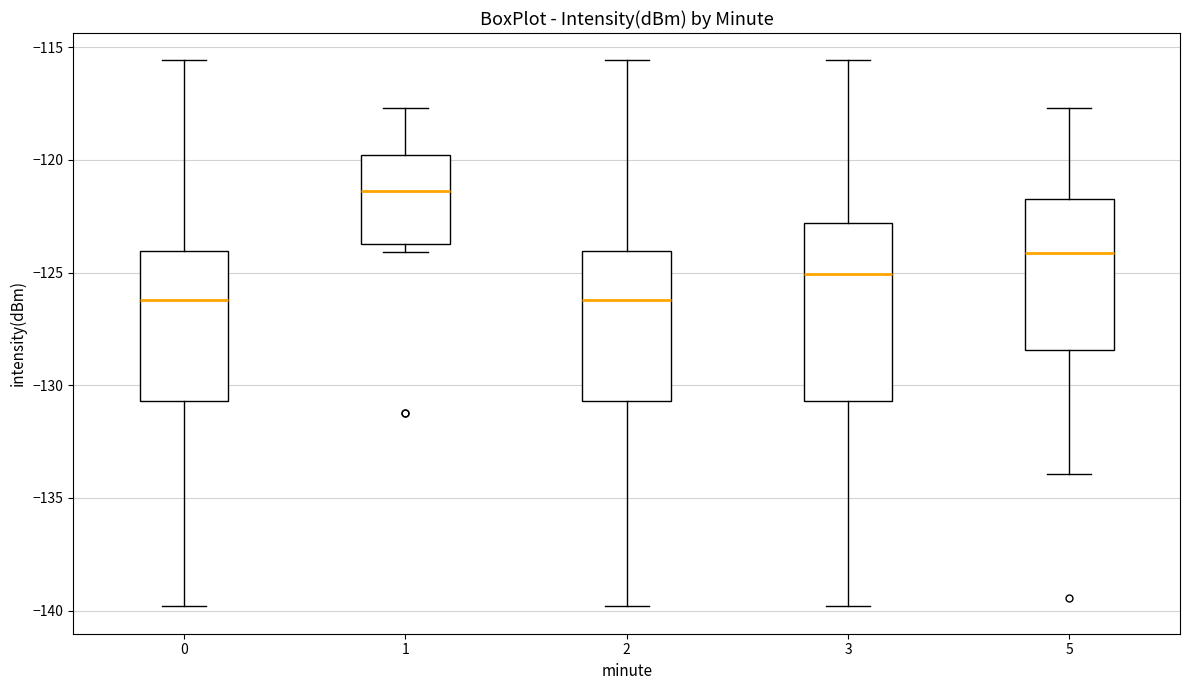

Reading left to right, read every box against the y-axis: the position of its median line, the range the box covers, and the ends of its whiskers. The values are not printed on the chart, so give them approximately, as read against the axis.

0: median -126.0, box -130.5 to -124.0, whiskers -140.0 to -115.5
1: median -121.5, box -123.5 to -120.0, whiskers -124.0 to -117.5
2: median -126.0, box -130.5 to -124.0, whiskers -140.0 to -115.5
3: median -125.0, box -130.5 to -123.0, whiskers -140.0 to -115.5
5: median -124.0, box -128.5 to -121.5, whiskers -134.0 to -117.5